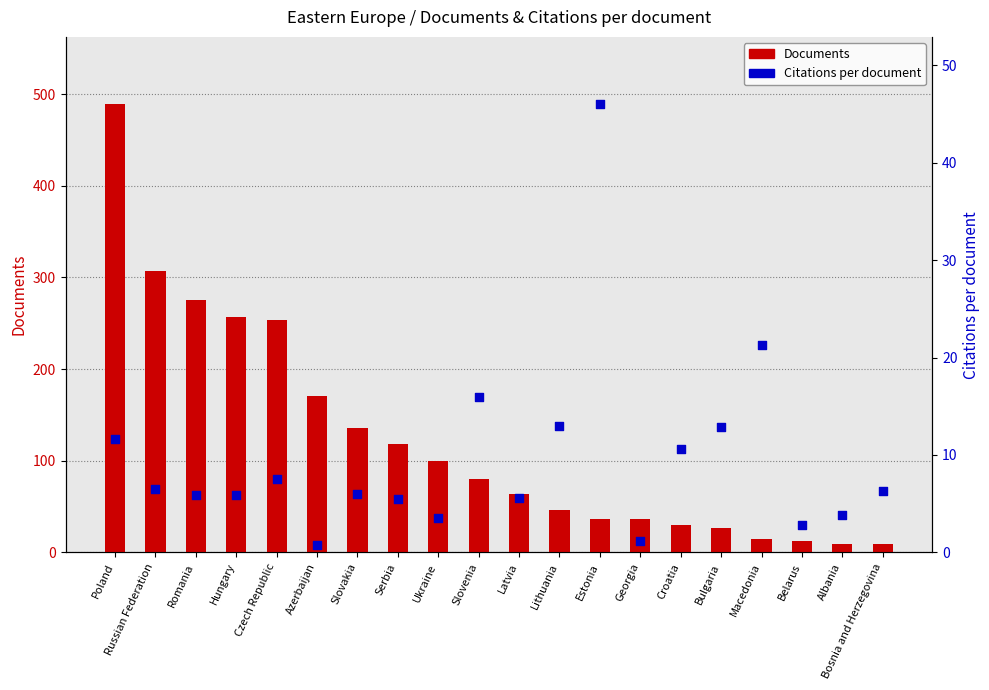

Is the value of Citations per document at Albania greater than the value of Documents at Latvia?

No